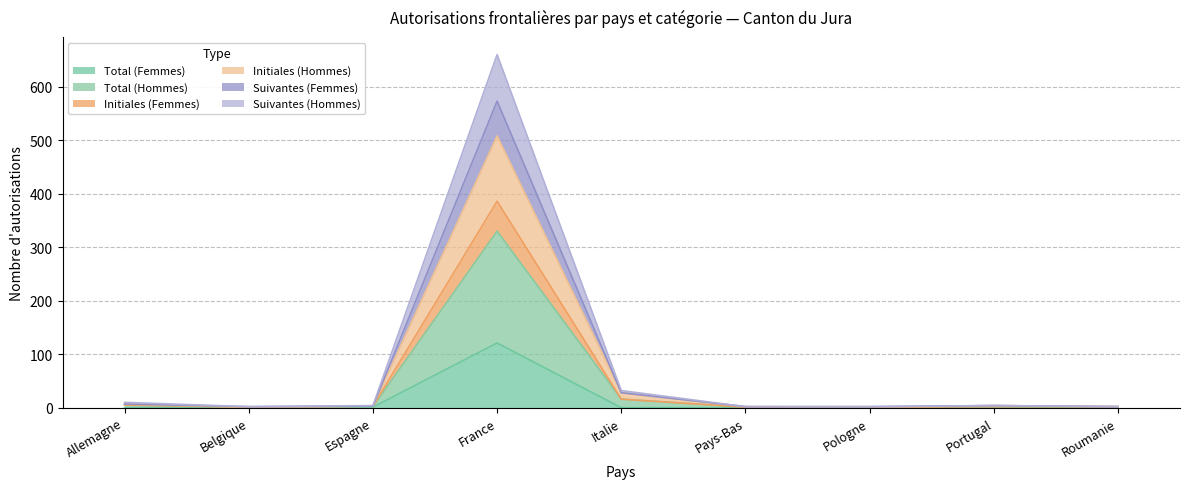

The Initiales (Hommes) series shows 228 at France. True or false?

False